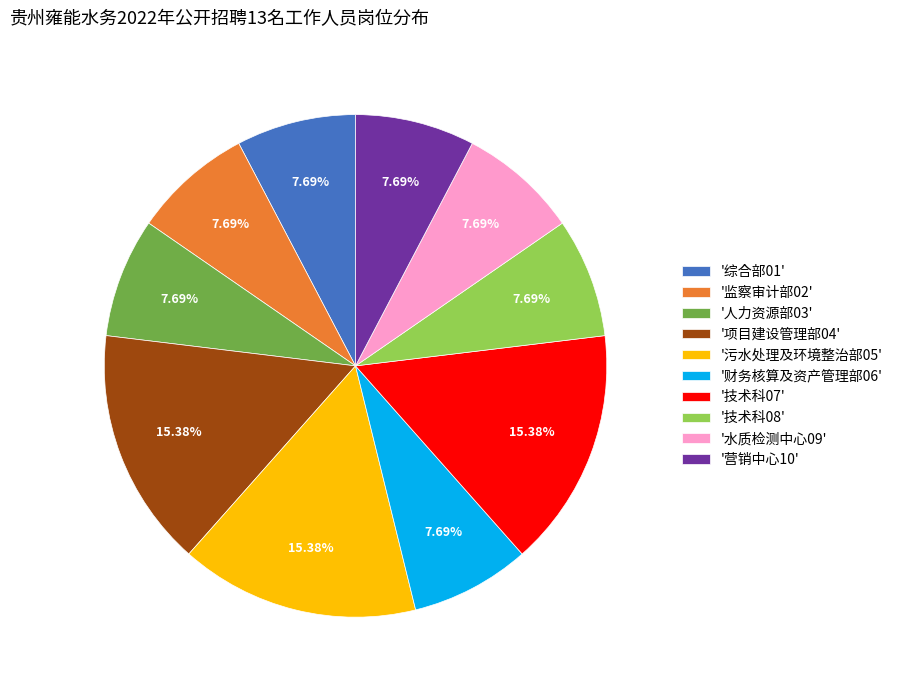

Does '营销中心10' represent more than half of the total?

No